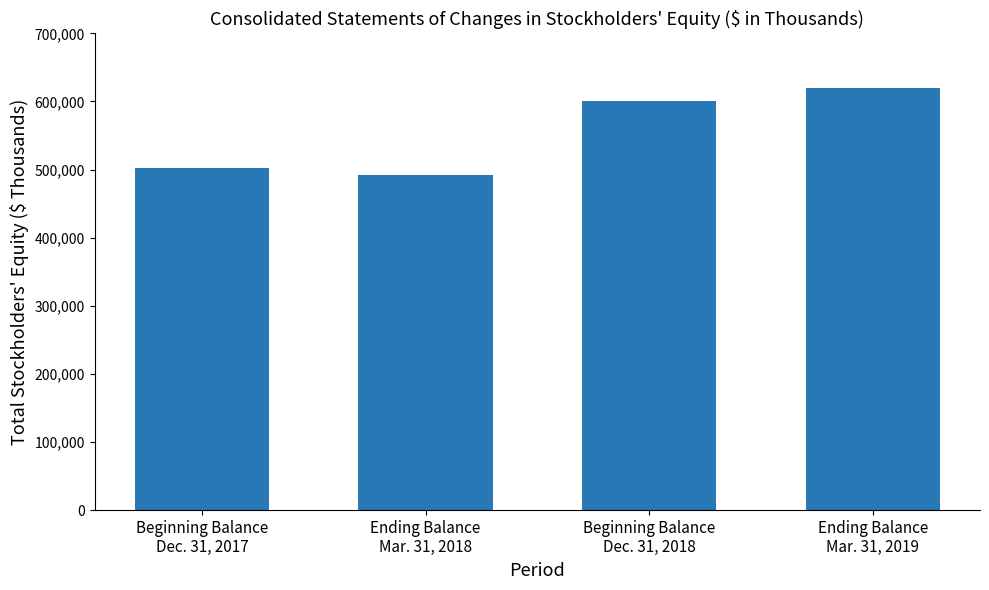

List the labels in order of value, largest first.

Ending Balance
Mar. 31, 2019, Beginning Balance
Dec. 31, 2018, Beginning Balance
Dec. 31, 2017, Ending Balance
Mar. 31, 2018